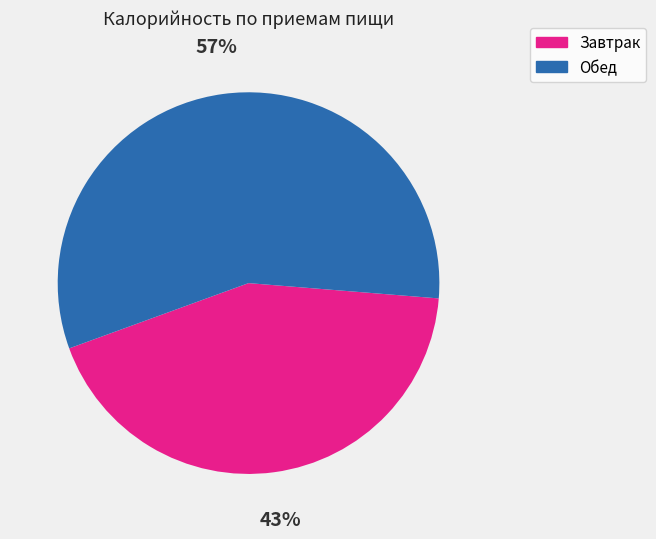

Do Завтрак and Обед together represent more than half of the pie?

Yes